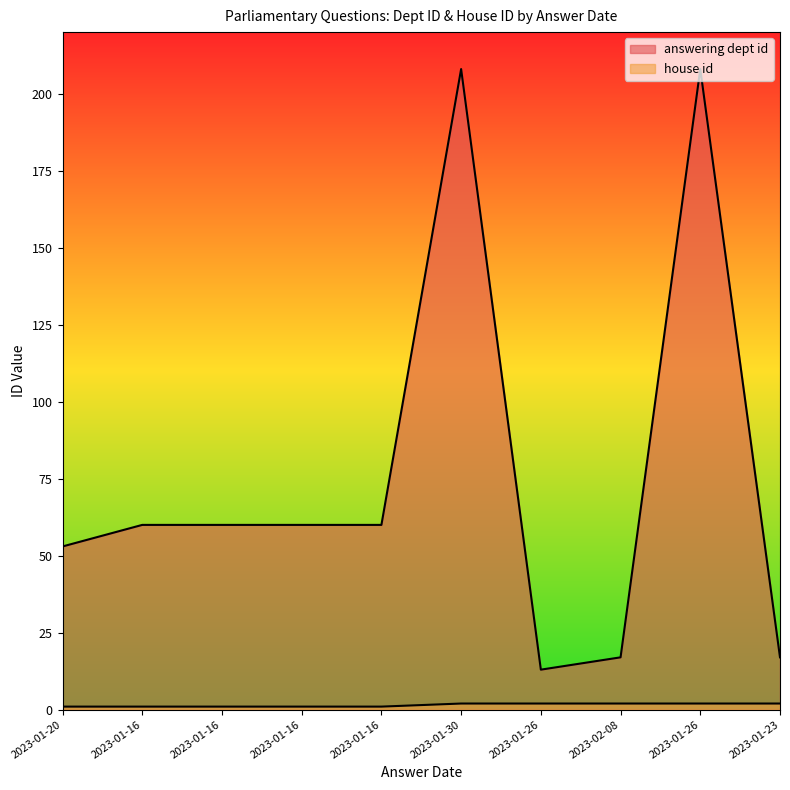

Reading left to right, extract all data points from this chart.

answering dept id: 53	60	60	60	60	208	13	17	208	17
house id: 1	1	1	1	1	2	2	2	2	2